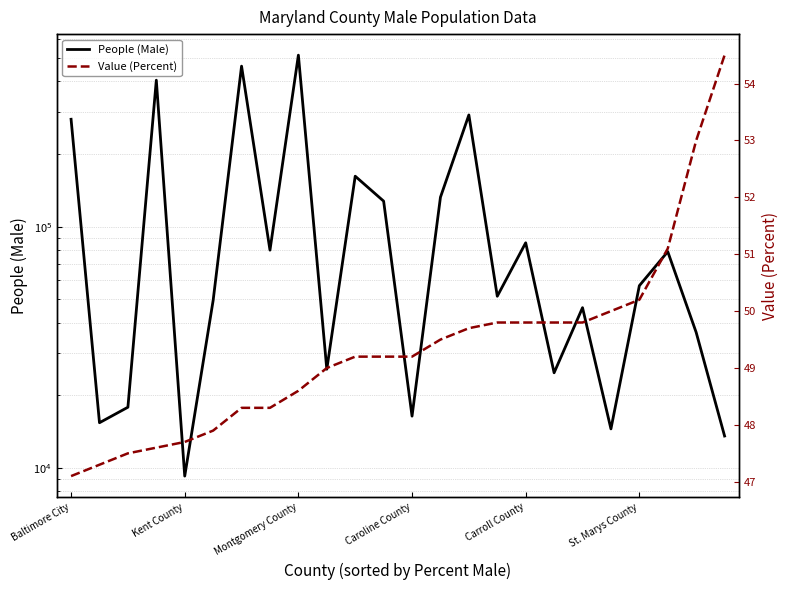

True or false: People (Male) and Value (Percent) cross at least once.

False